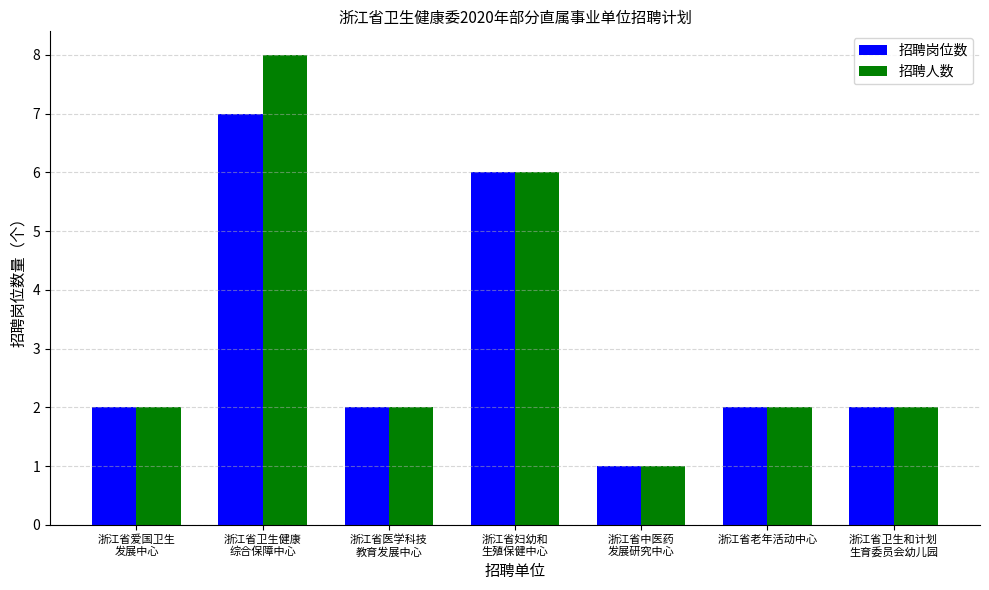

True or false: 招聘岗位数 has a value of 2 at 浙江省卫生和计划
生育委员会幼儿园.

True